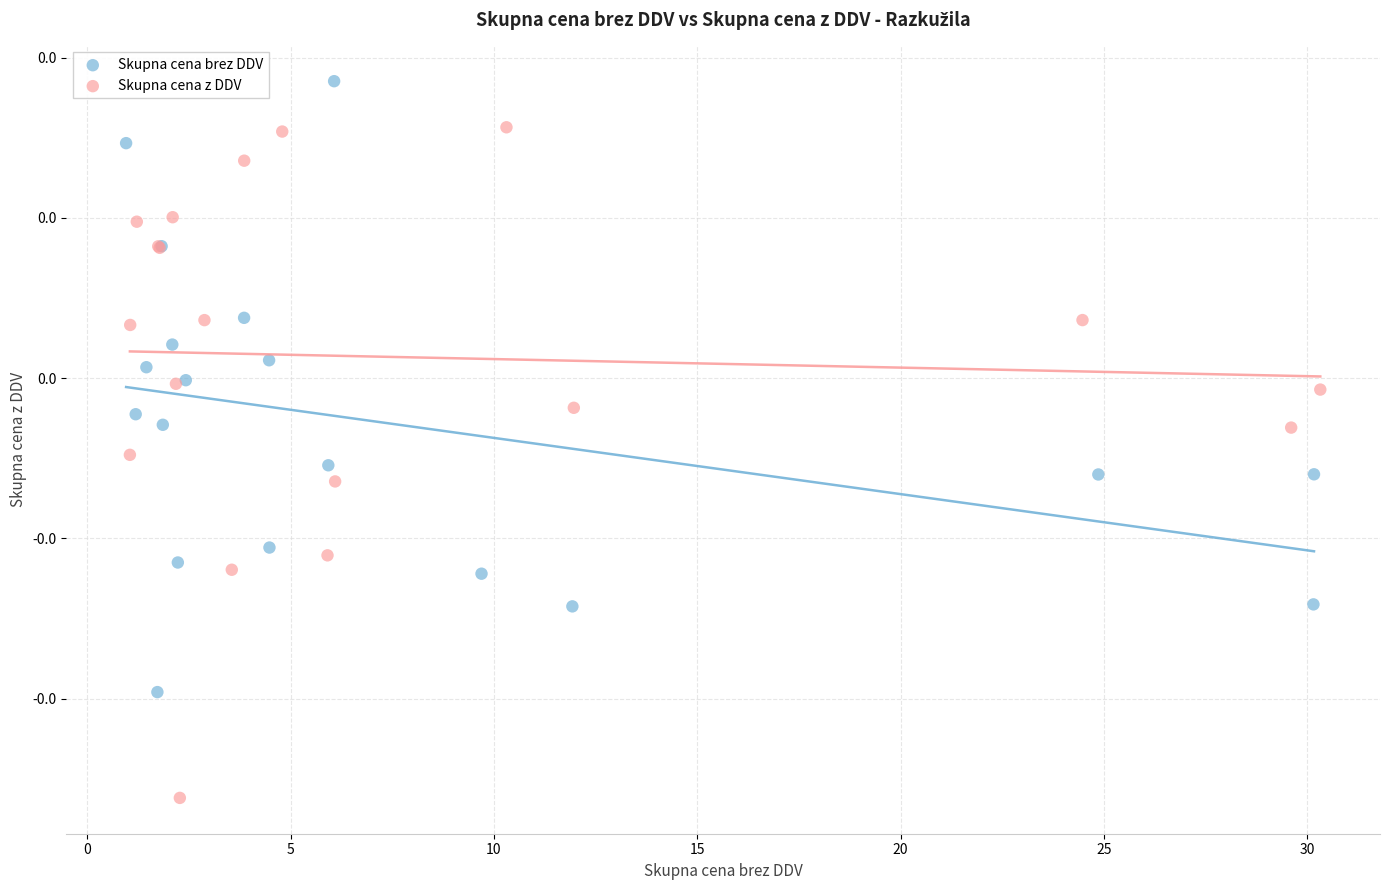

What are all the series names shown in the legend?

Skupna cena brez DDV, Skupna cena z DDV